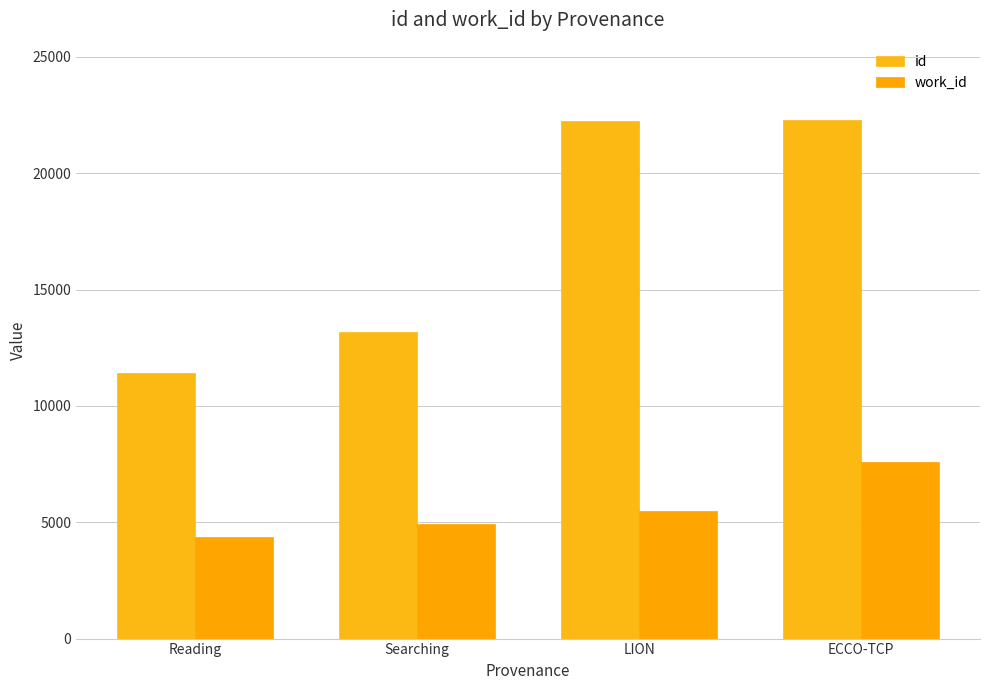

At which label does work_id first exceed 5494?

ECCO-TCP